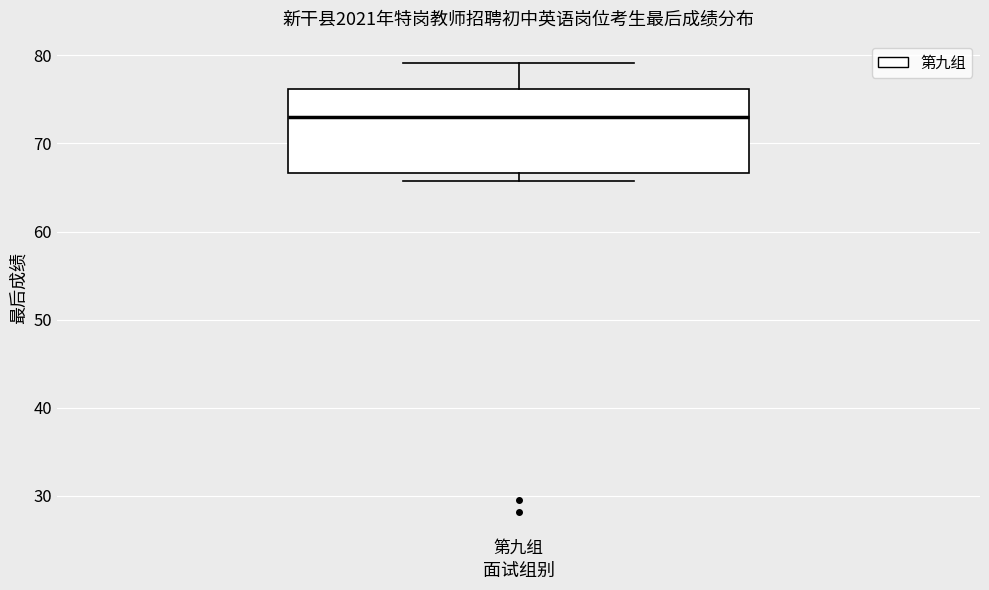

Read this box plot against the y-axis: the position of the median line, the range covered by the box, and the ends of both whiskers. The values are not printed on the chart, so give them approximately, as read against the axis.

median 73, box 67 to 76, whiskers 66 to 79